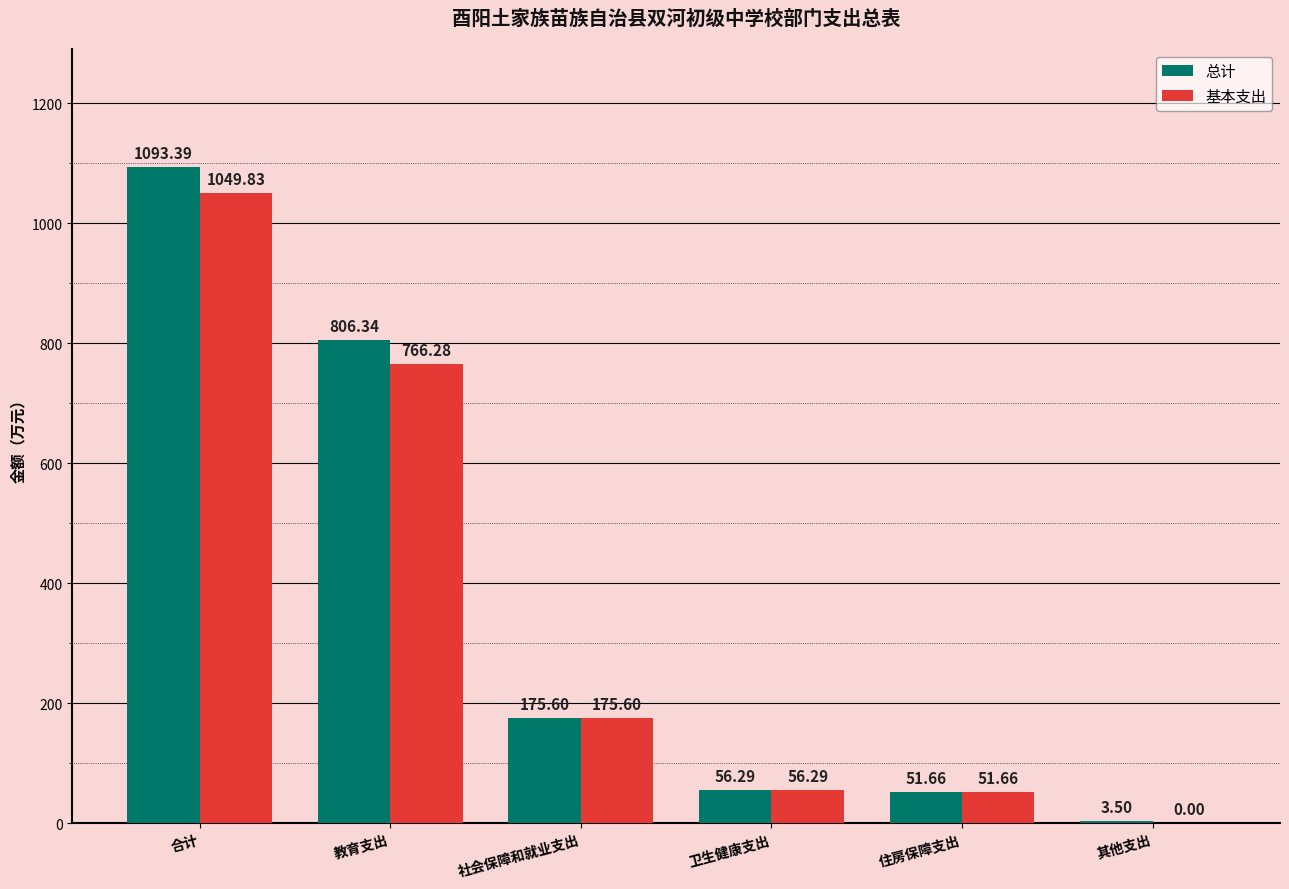

Reading right to left, extract all data points from this chart.

总计: 3.5	51.7	56.3	175.6	806.3	1093.4
基本支出: 0.0	51.7	56.3	175.6	766.3	1049.8